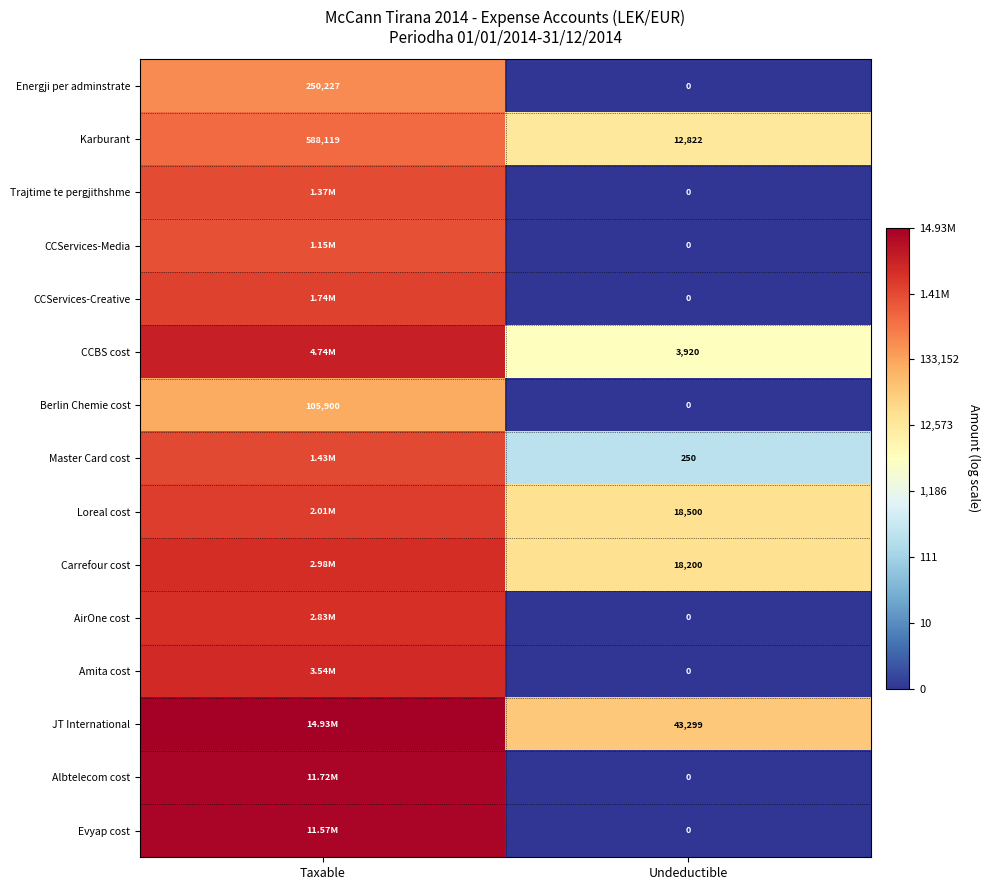

Is the value of Karburant at Taxable greater than the value of CCServices-Creative at Undeductible?

Yes